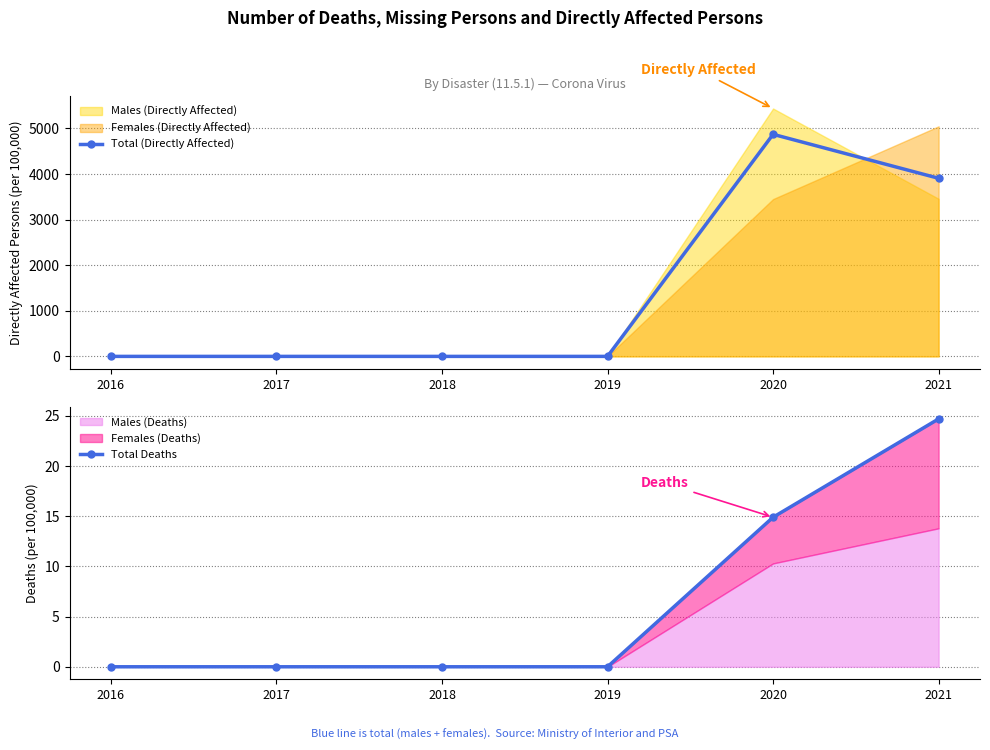

The value of Total Deaths at 2017 is 13.8. True or false?

False